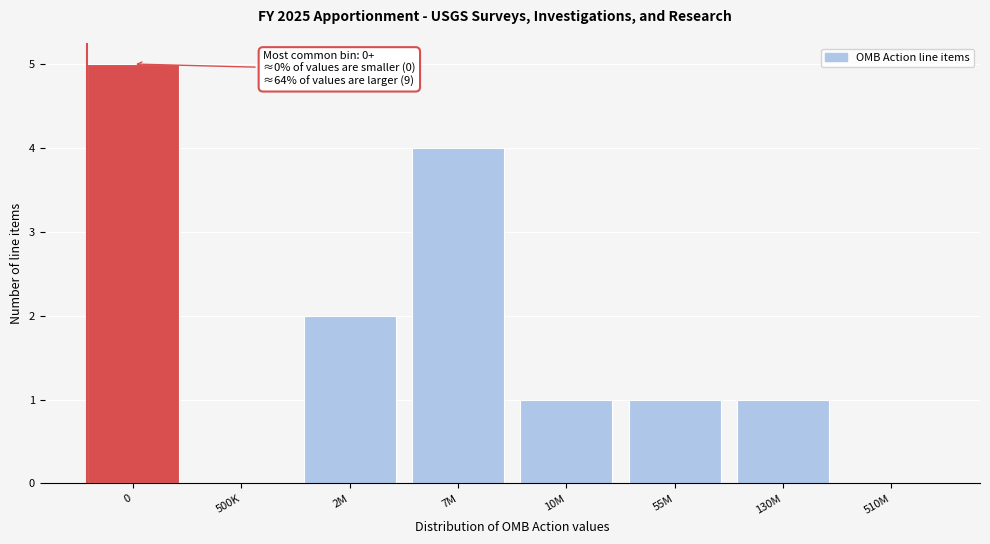

Reading left to right, extract all data points from this chart.

0=5	500K=0	2M=2	7M=4	10M=1	55M=1	130M=1	510M=0